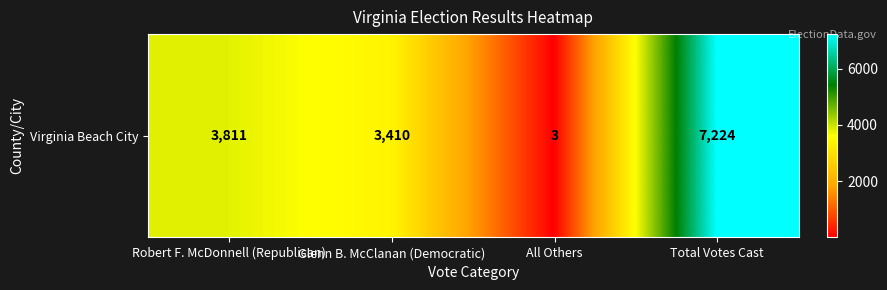

The chart shows a value of 1 at All Others. True or false?

False